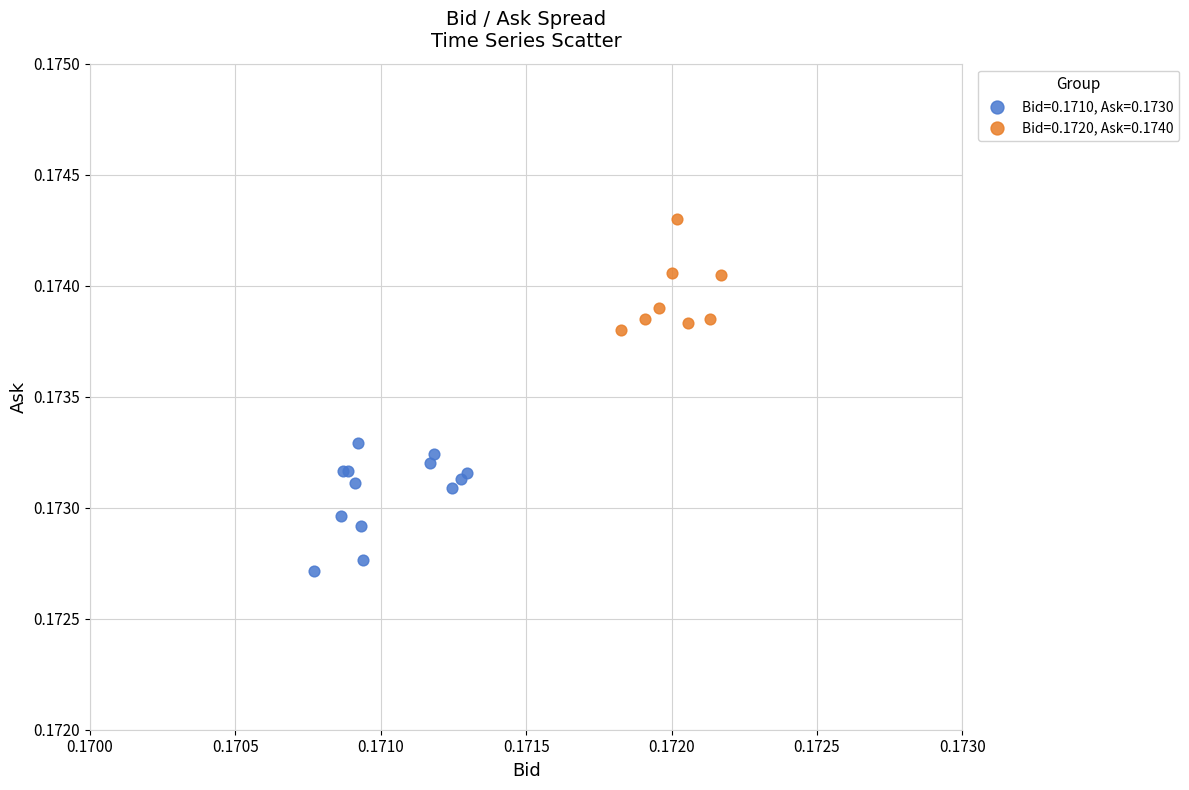

Which series contains the highest Y value?

Bid=0.1720, Ask=0.1740